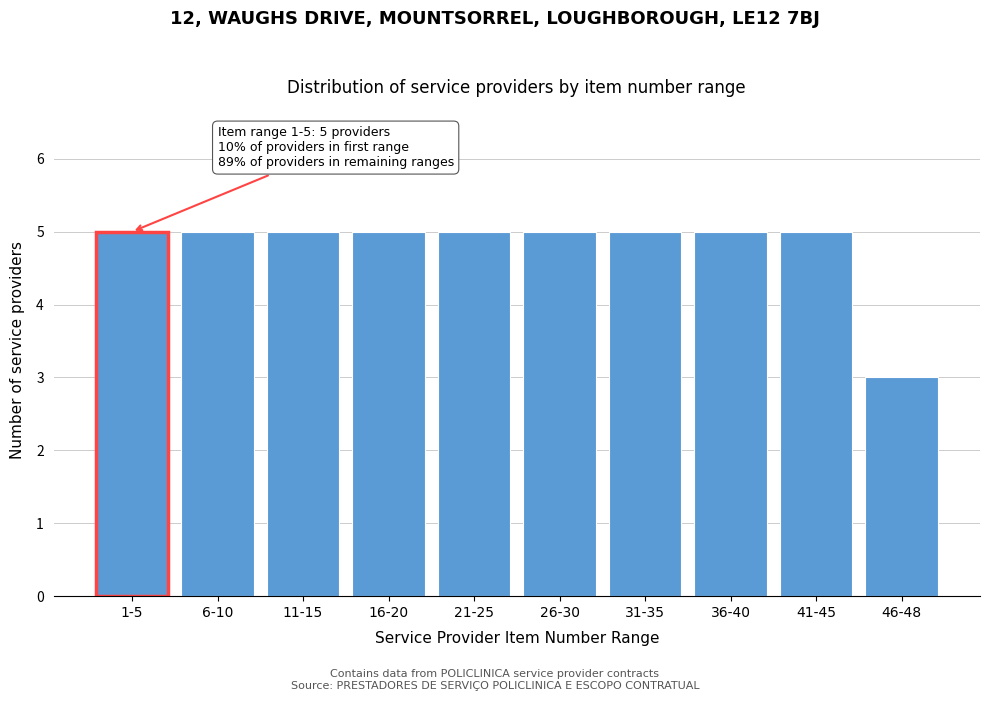

Reading left to right, transcribe all the data shown in this chart.

5	5	5	5	5	5	5	5	5	3